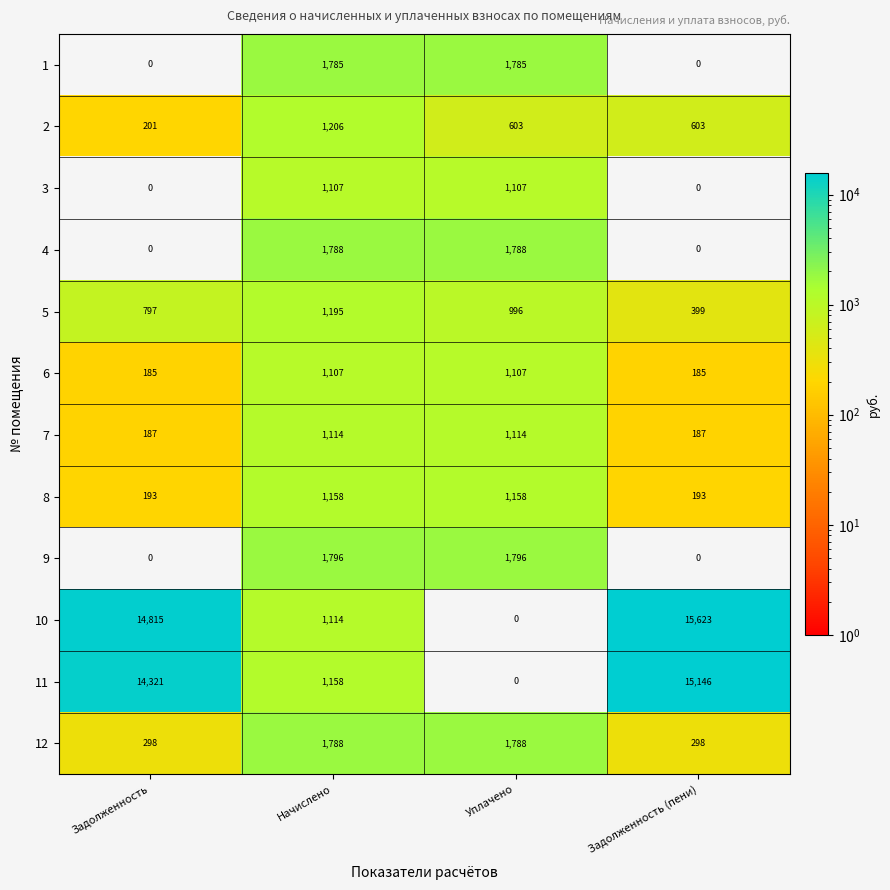

The 12 series shows 718 at Начислено. True or false?

False